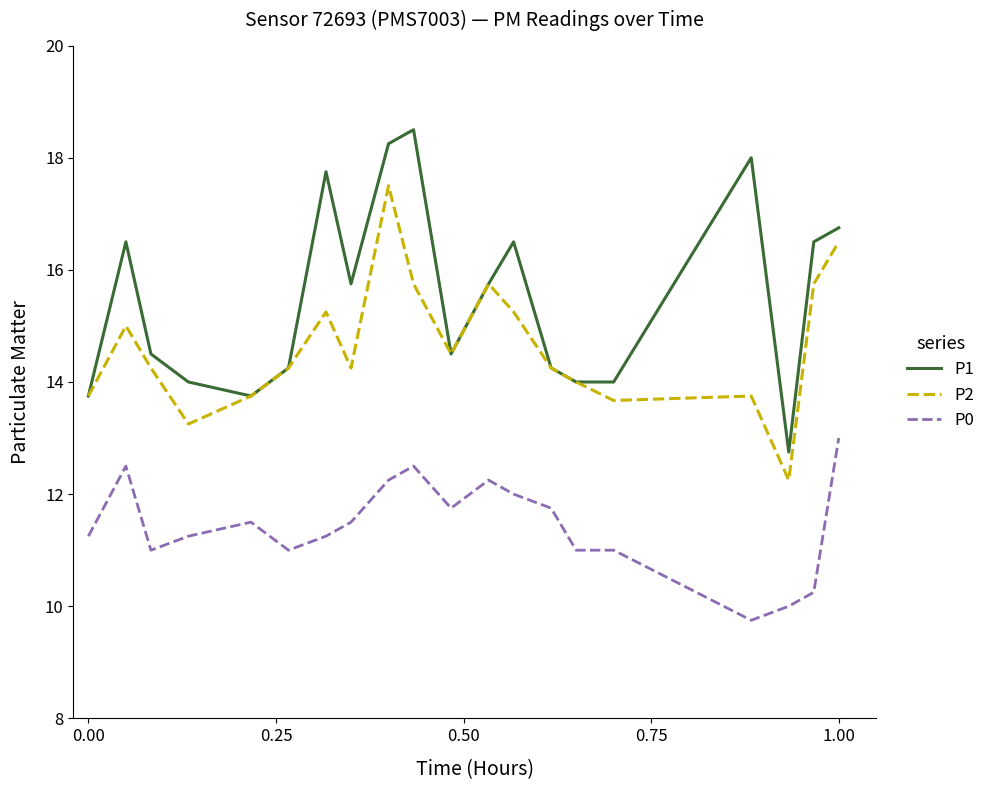

What is the minimum value shown in the chart?

9.8